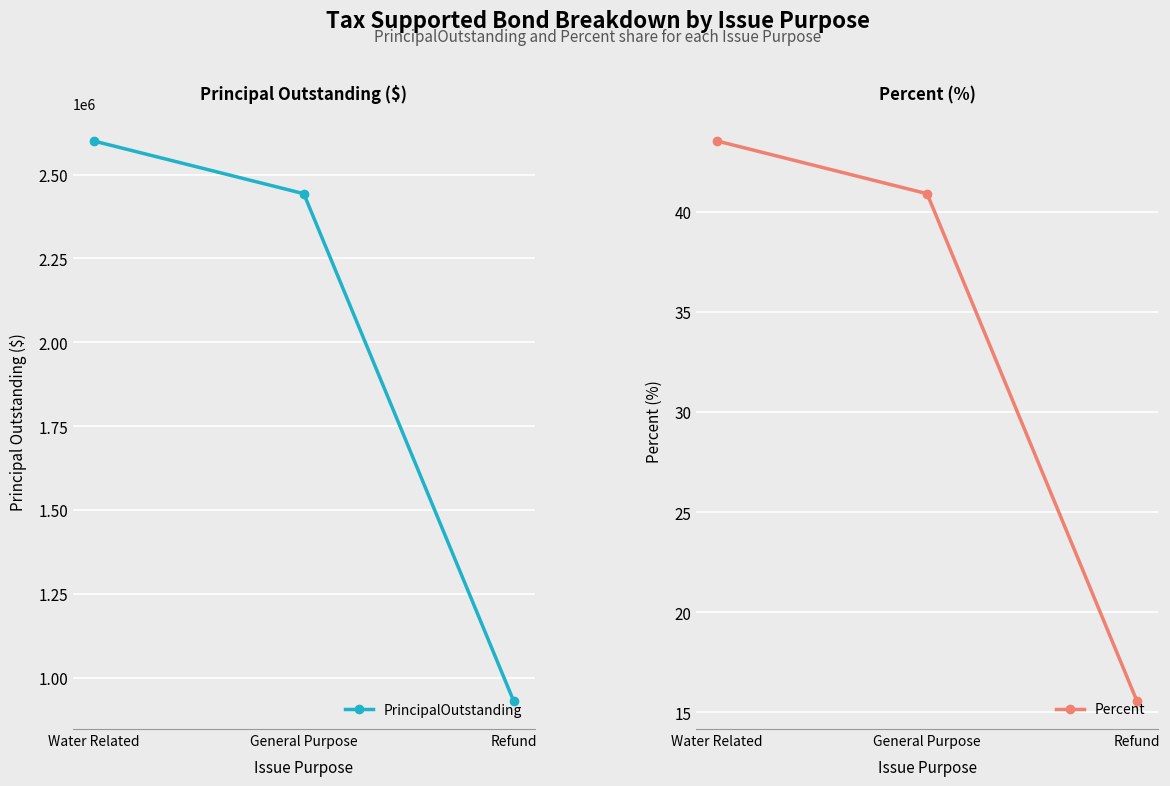

True or false: Percent has a value of 64.0 at General Purpose.

False